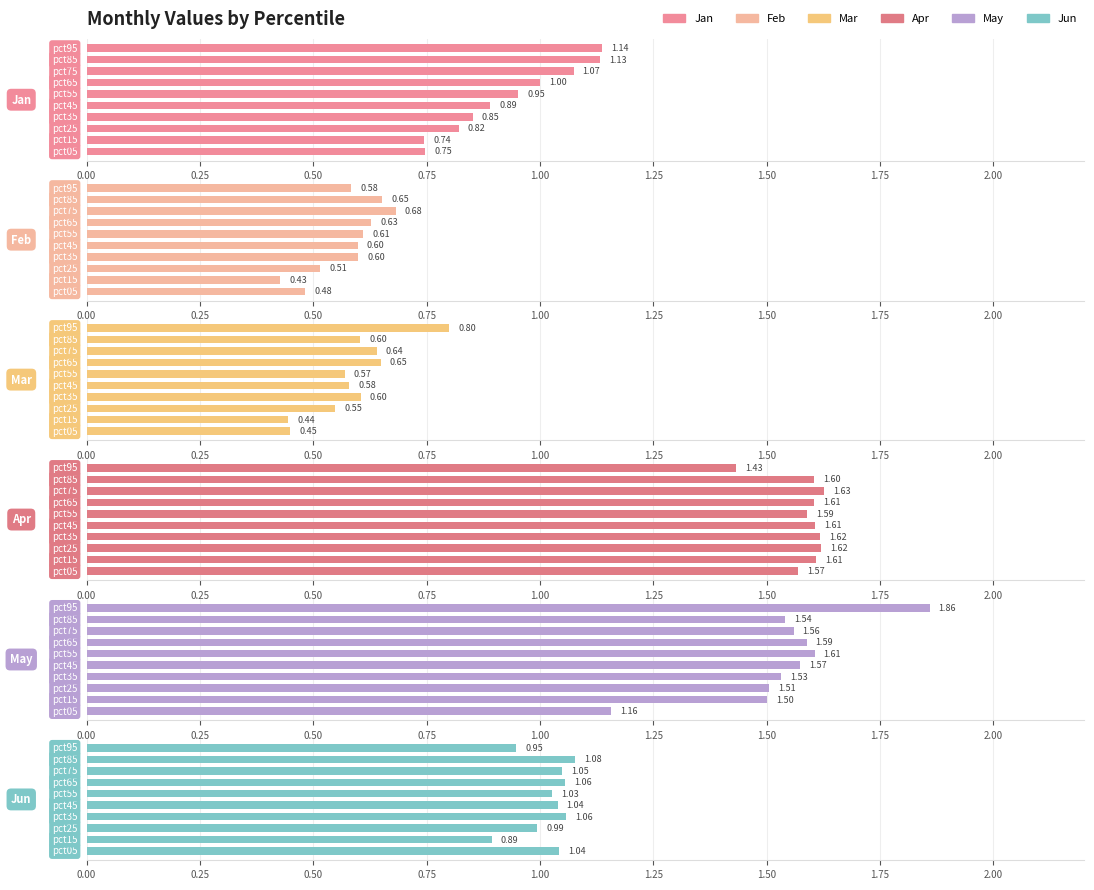

Between 0.25 and 0.75, which series saw the biggest shift?

Feb